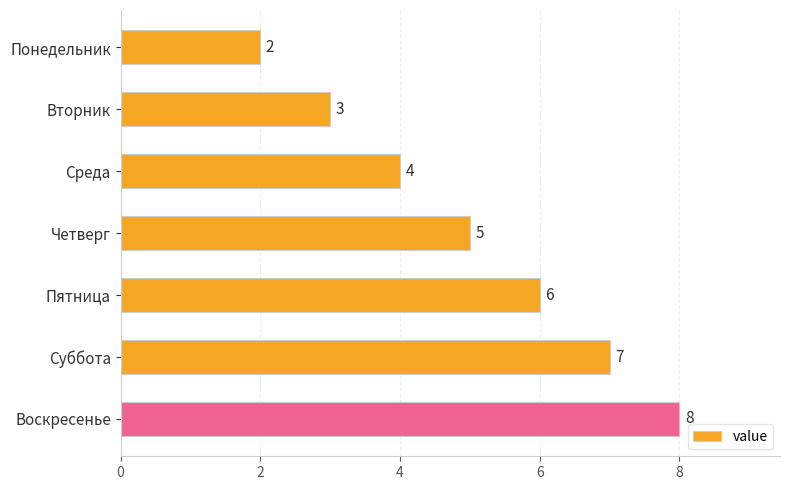

What is the difference between the maximum and minimum values?

6